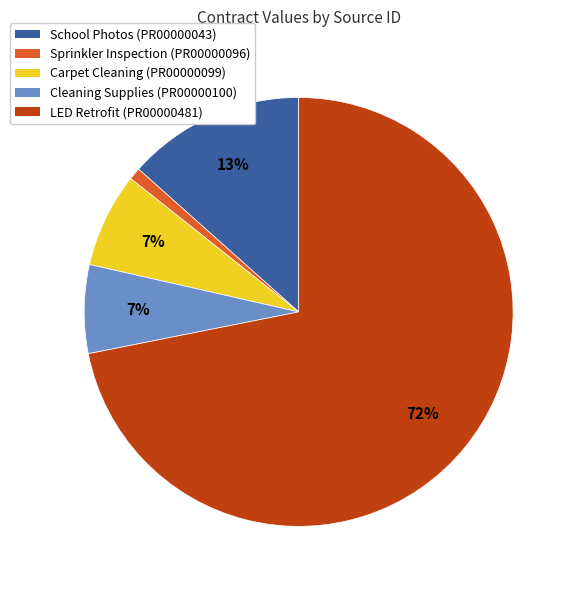

How many slices are in this pie chart?

5